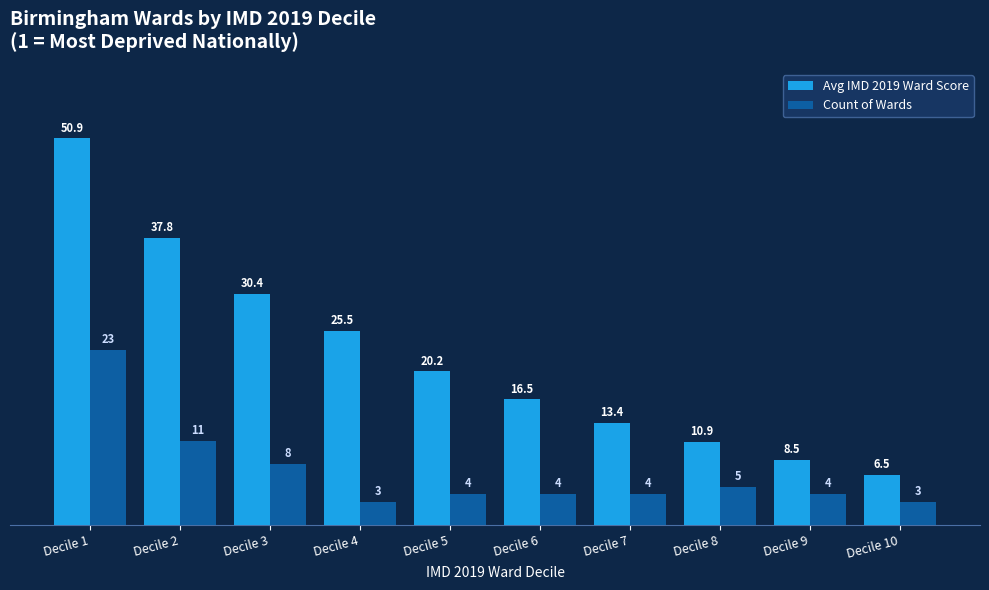

What is the value of the Count of Wards bar at the 1st from the left?

23.0